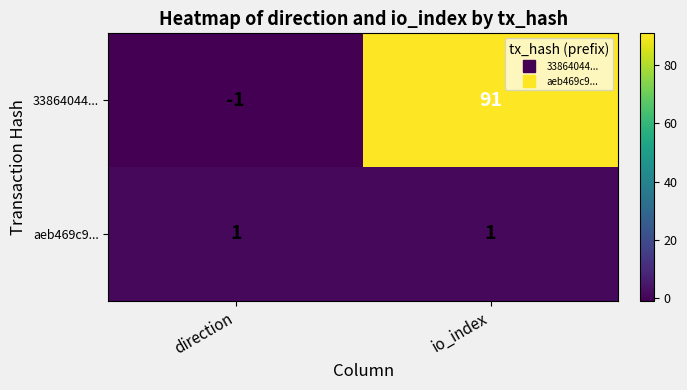

How many positive values does the 33864044... series have?

1